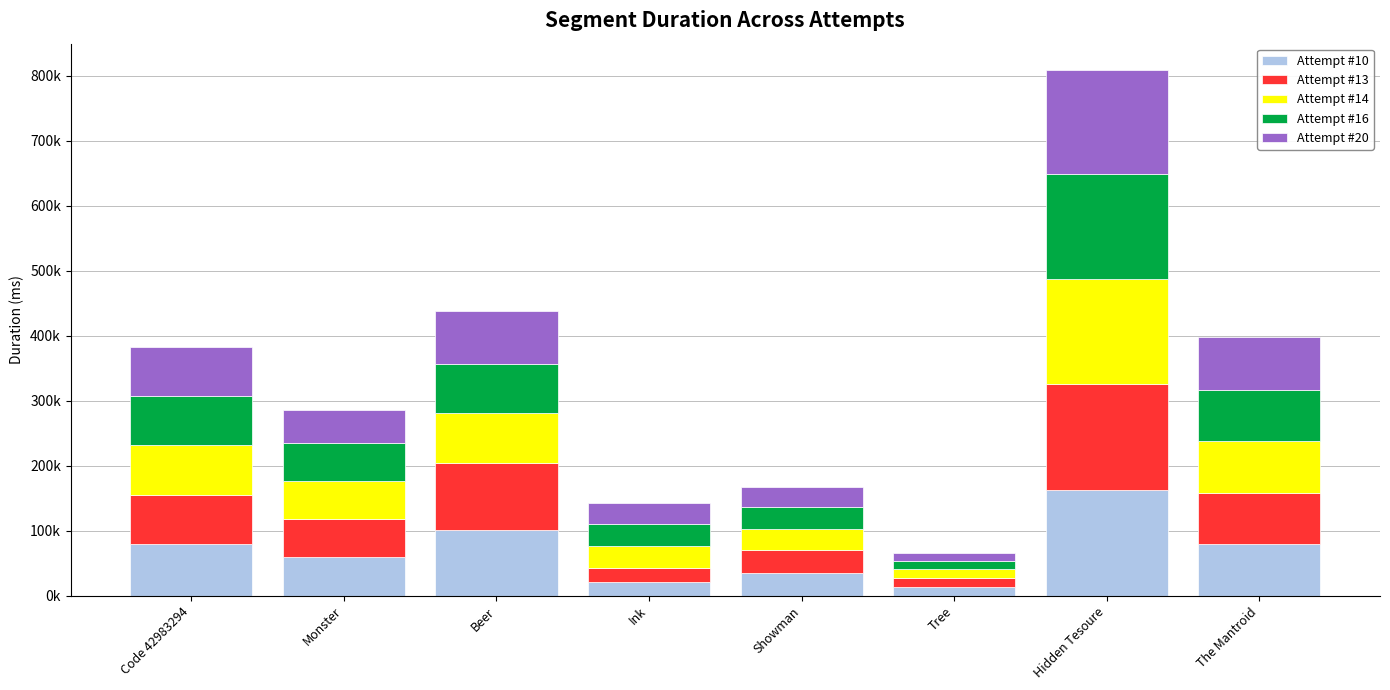

The value of Attempt #10 at Ink is 21672. True or false?

True